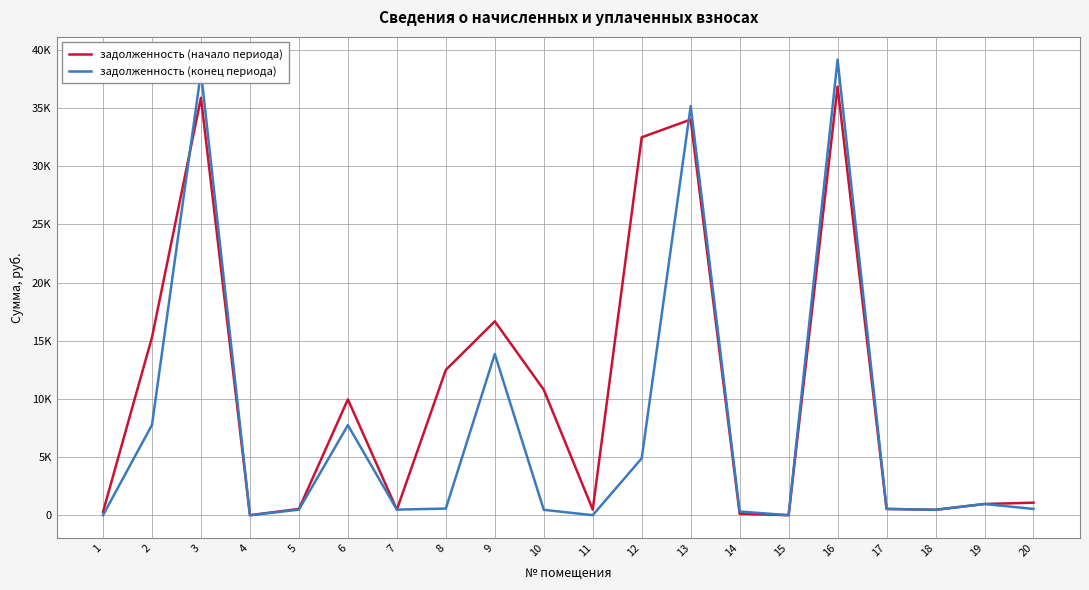

True or false: задолженность (начало периода) has a value of 0.0 at 4.

True